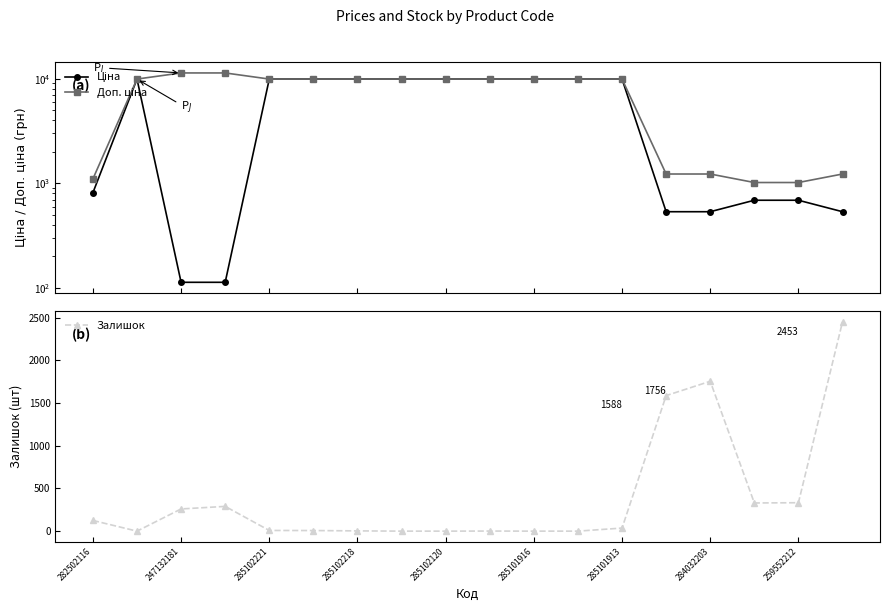

True or false: Доп. ціна and Ціна cross at least once.

False